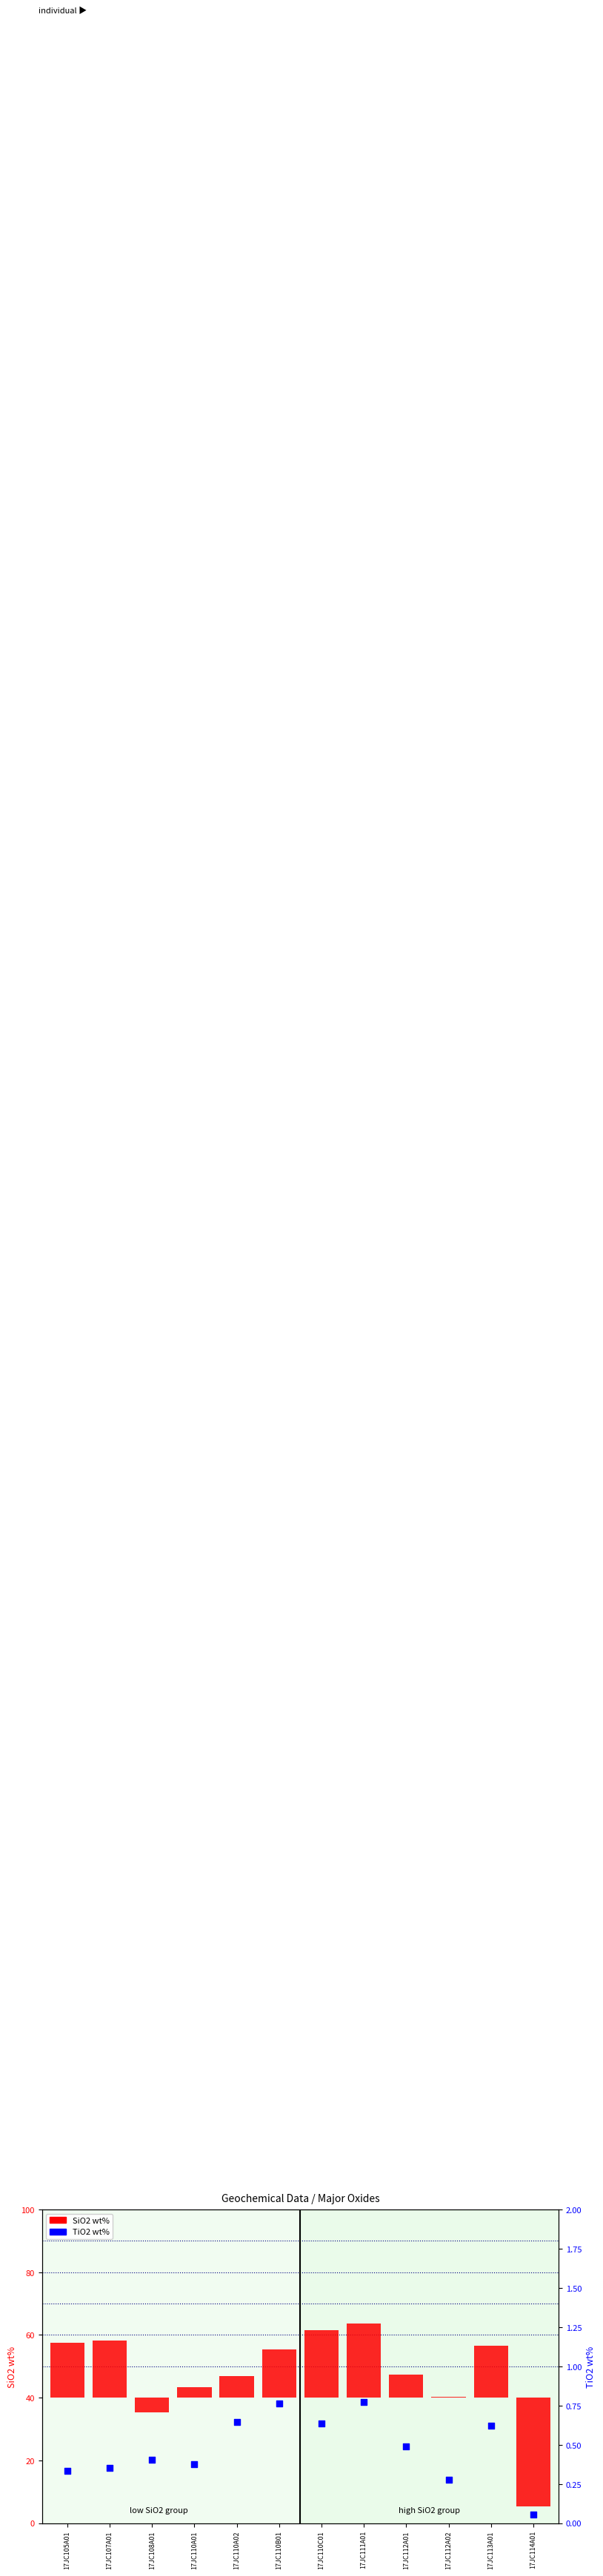

Which series has the largest total across all categories?

SiO2